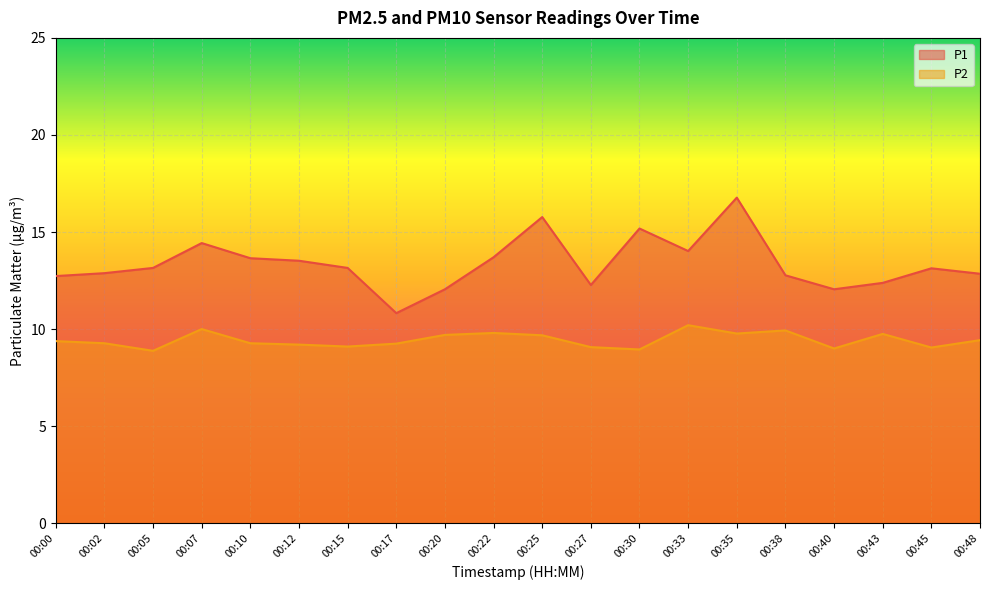

True or false: P1 has more than 0 interior local peaks.

True